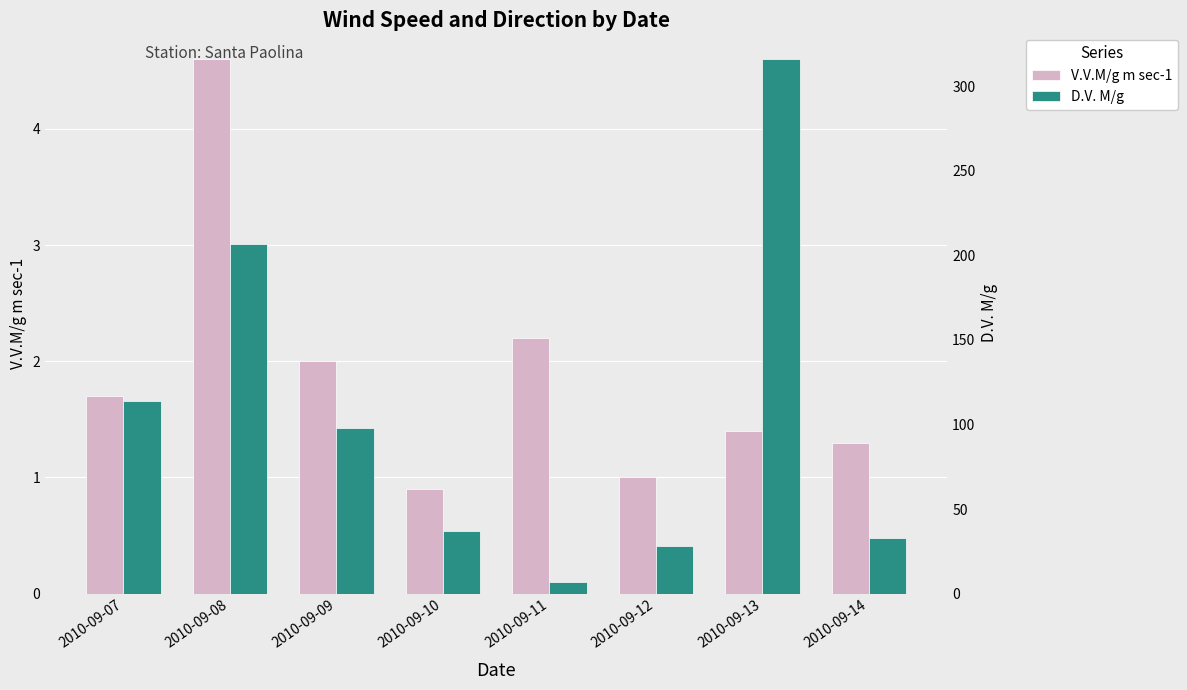

At which category is the sum across all series the highest?

2010-09-13